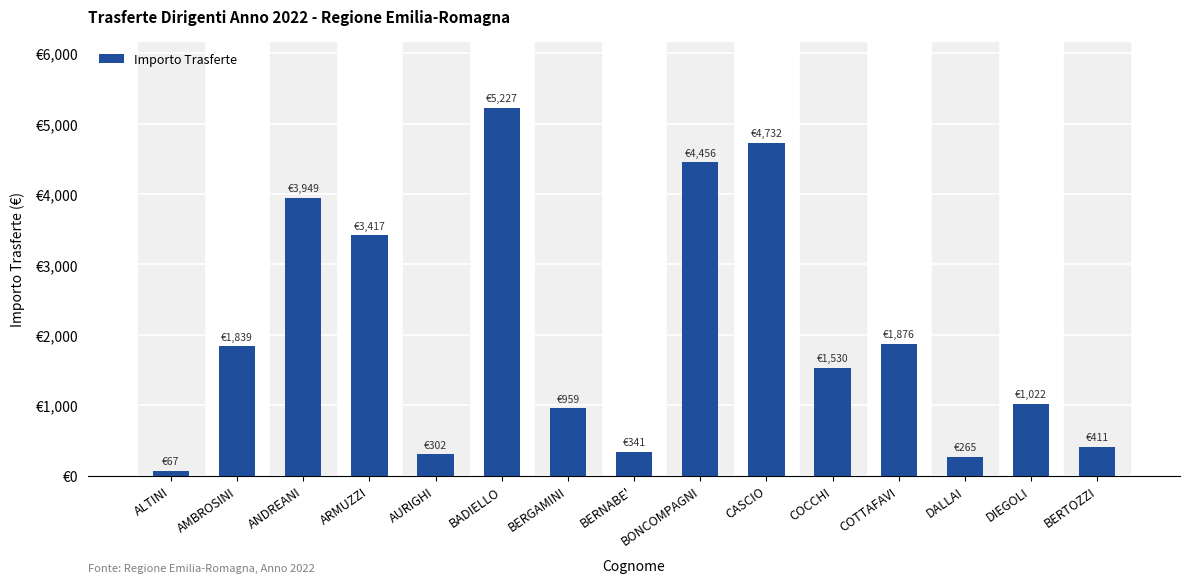

What is the maximum value shown in the chart?

5227.2